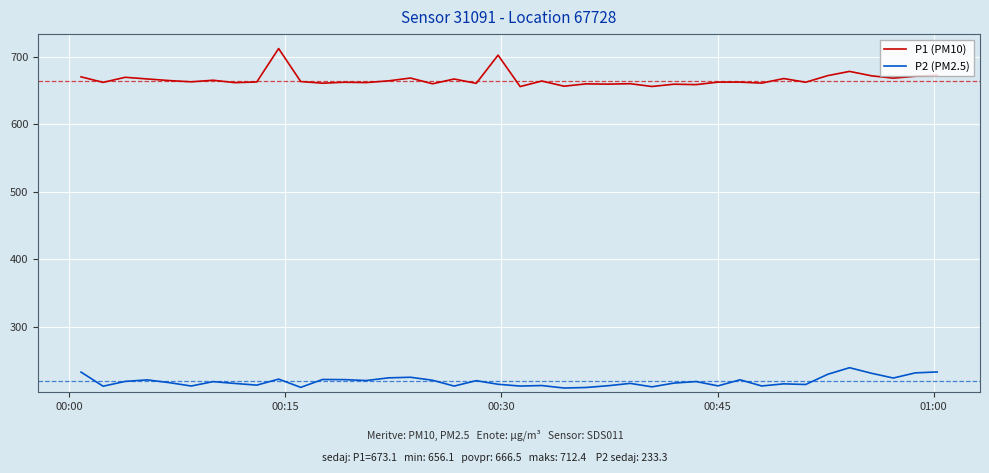

Which series has the largest total across all categories?

P1 (PM10)